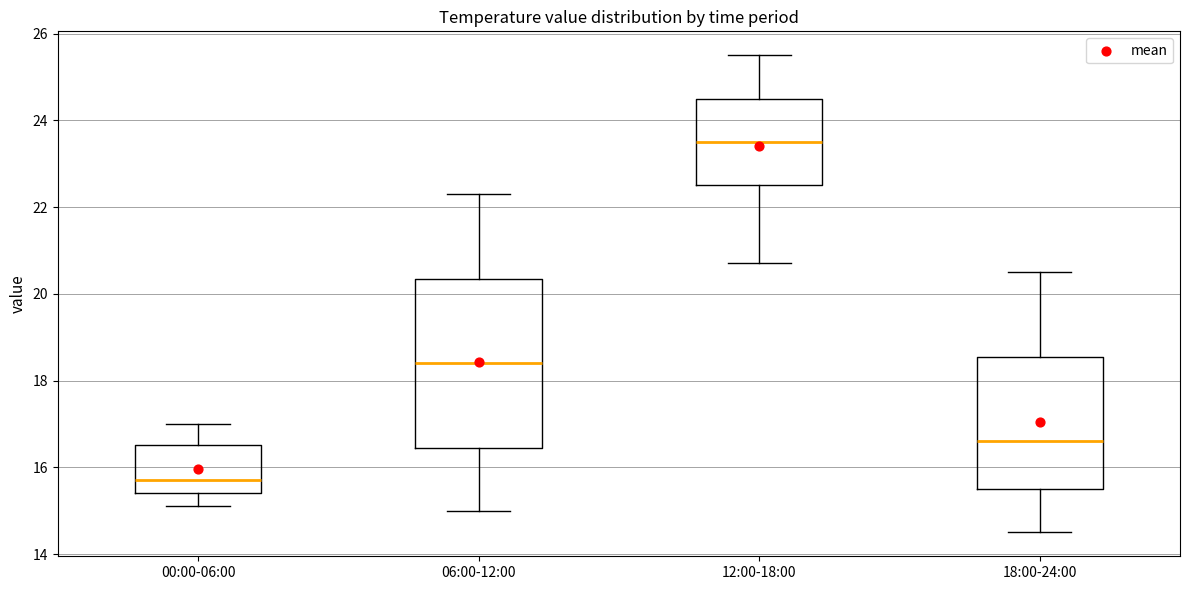

Where is the lower edge of the box for 00:00-06:00 on the y-axis? The values are not printed on the chart, so give them approximately, as read against the axis.

15.4